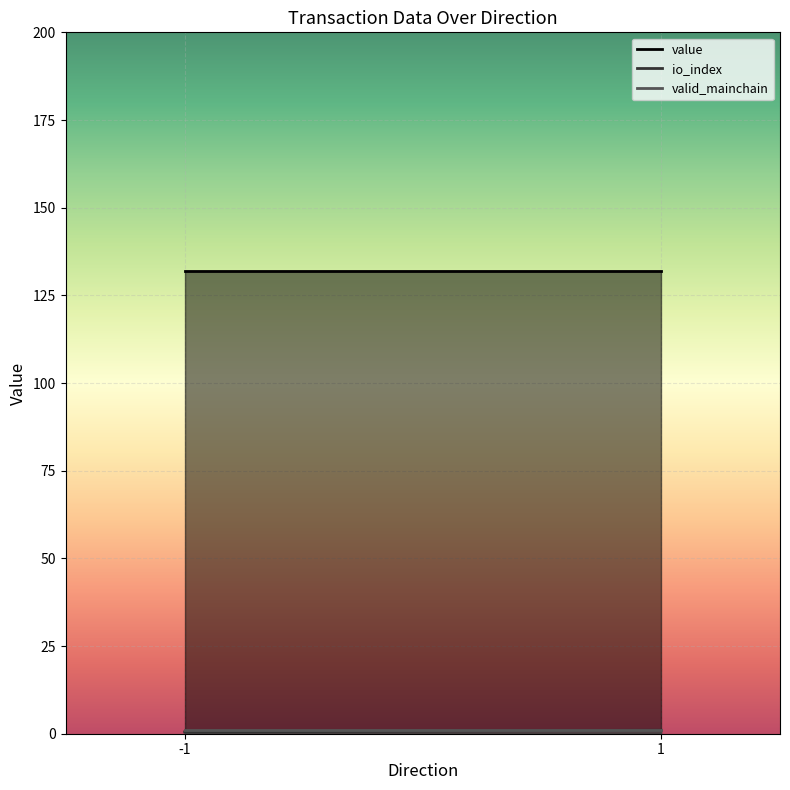

What is the average value of the valid_mainchain_line series?

1.0